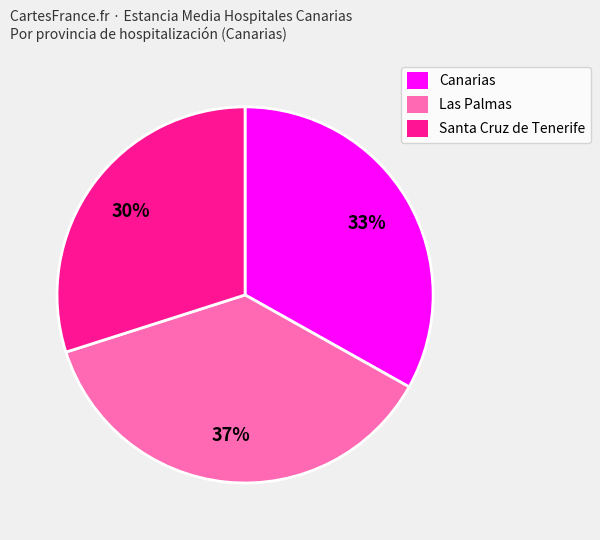

Is the sum of Santa Cruz de Tenerife and Las Palmas greater than half?

Yes